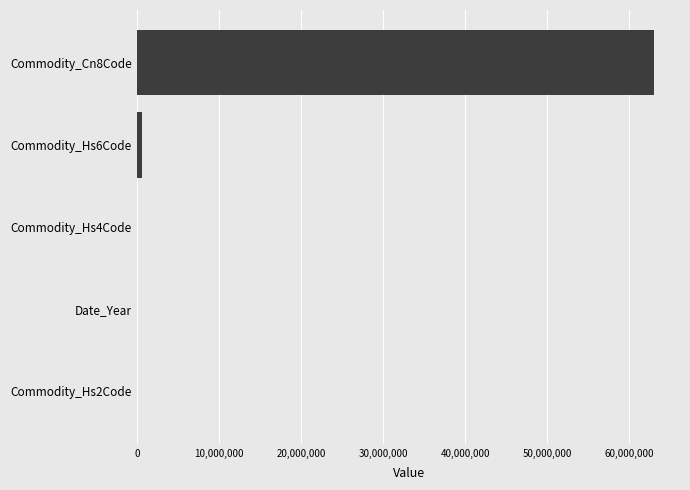

Is it true that the value at Commodity_Cn8Code is 63039290?

True